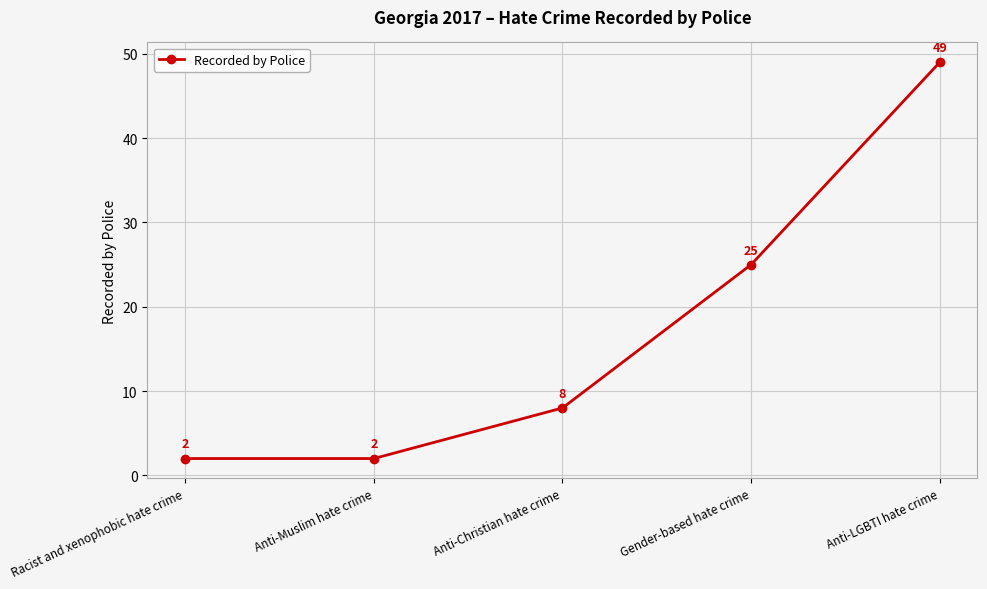

Reading right to left, what are all the values shown in this chart?

Anti-LGBTI hate crime=49	Gender-based hate crime=25	Anti-Christian hate crime=8	Anti-Muslim hate crime=2	Racist and xenophobic hate crime=2